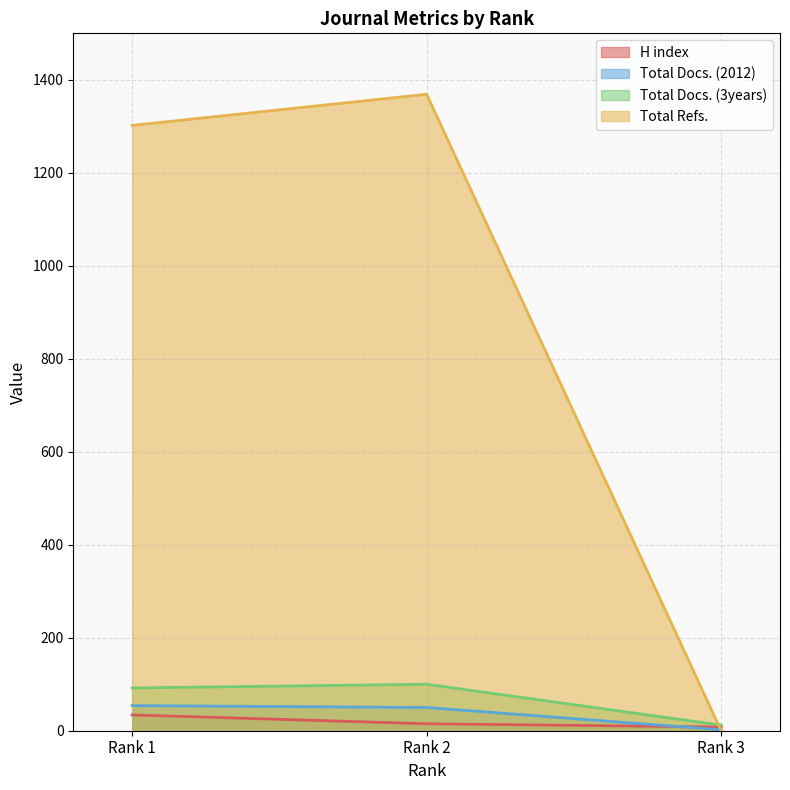

The Total Docs. (3years) series shows 61 at Rank 1. True or false?

False